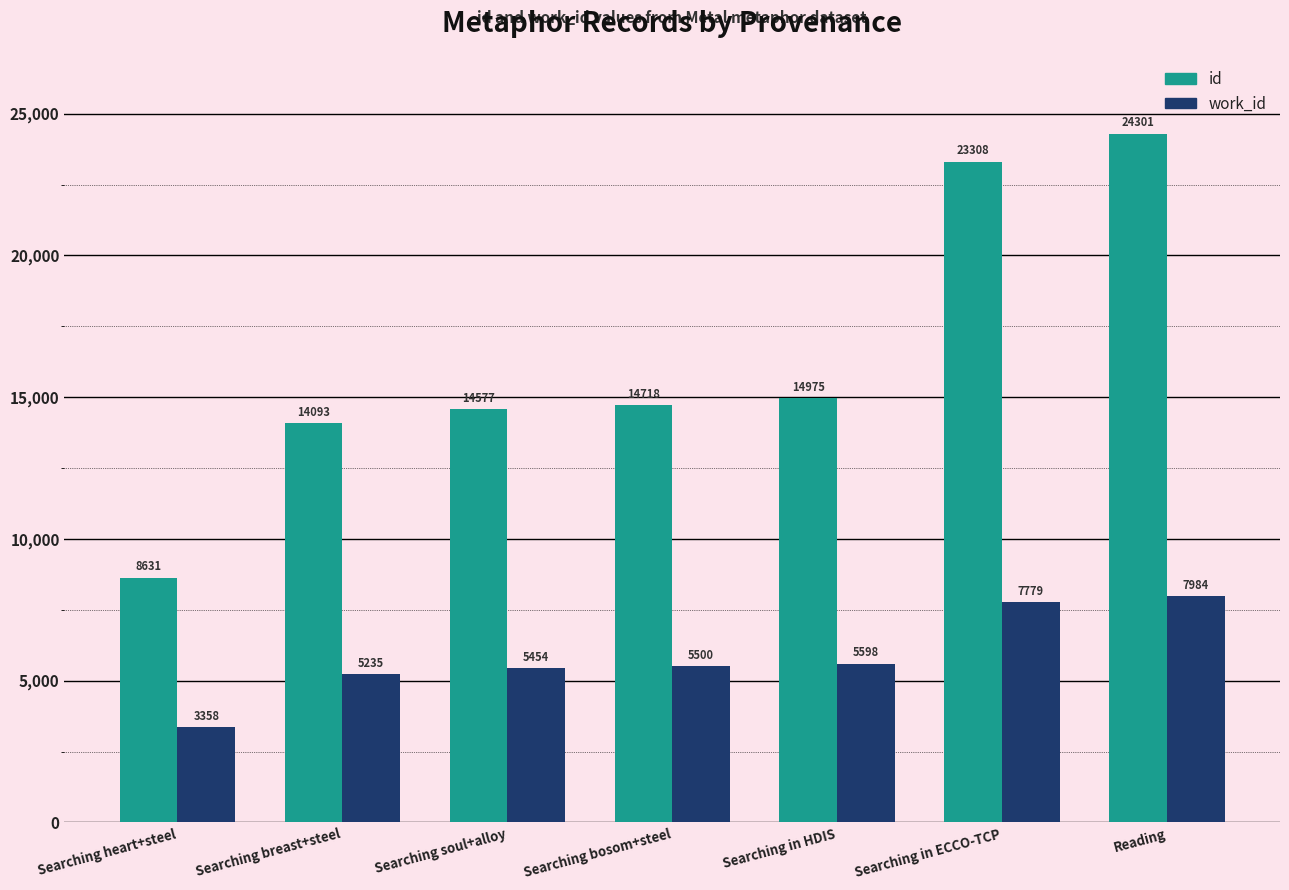

What position from the right is Searching heart+steel?

7